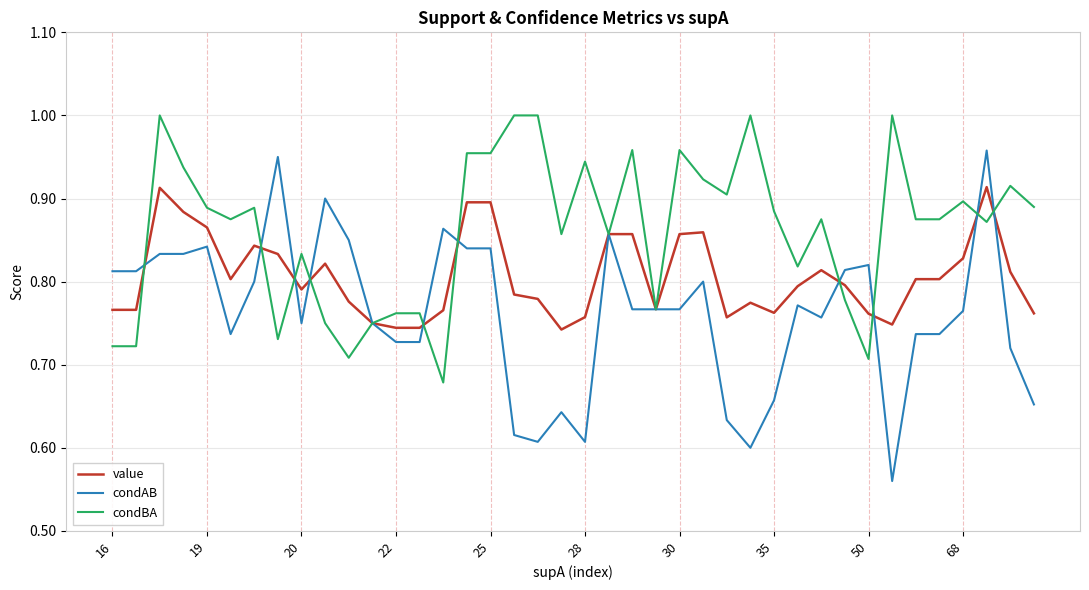

Which series has the largest total across all categories?

condBA